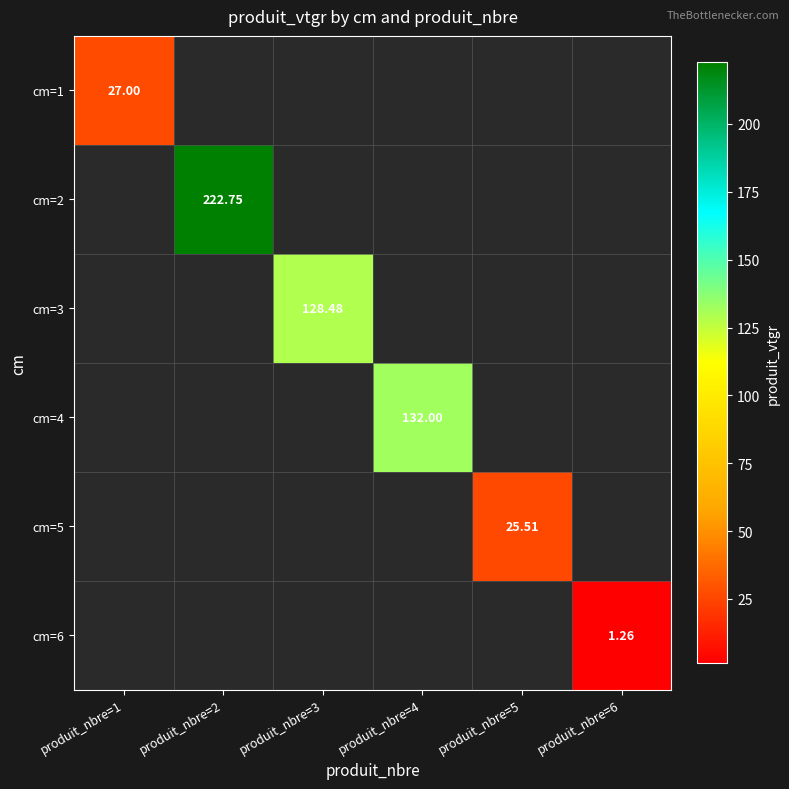

How many data points does each series have?

6